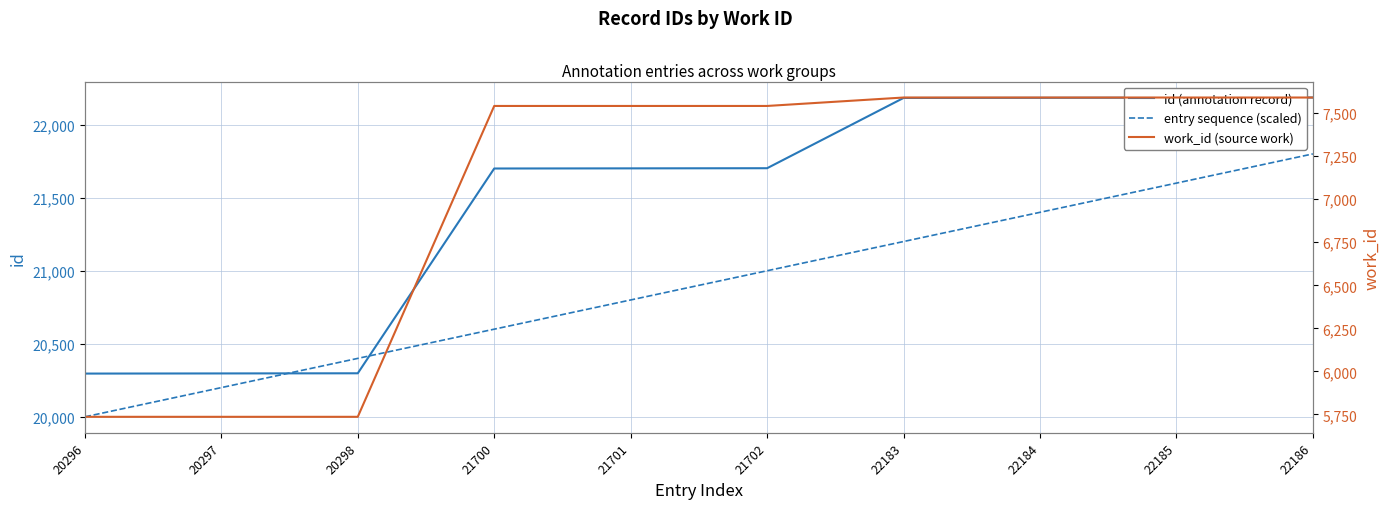

What is the total value across all series at 20296?

46032